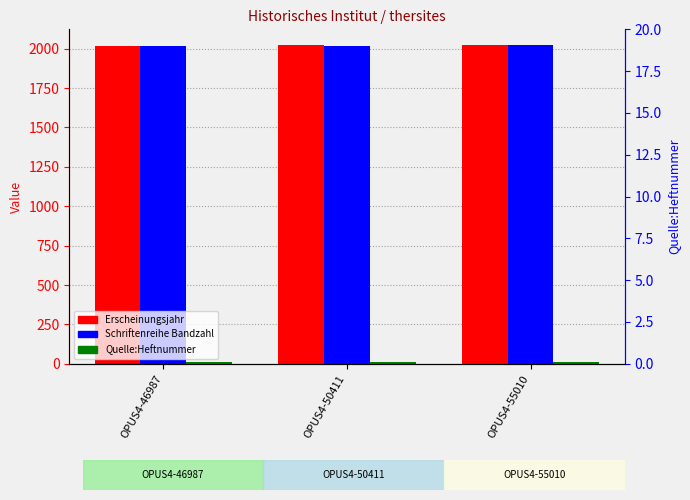

What value does the Schriftenreihe Bandzahl series have at OPUS4-50411?

2020